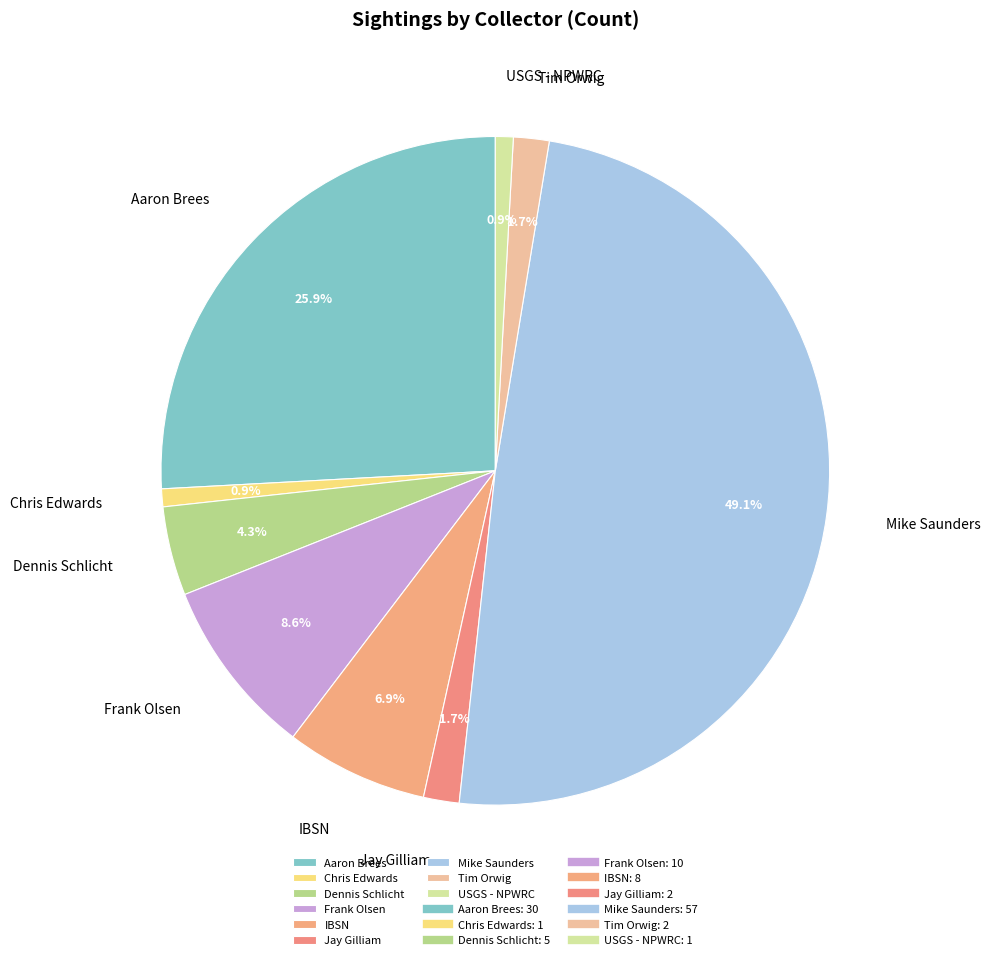

What percentage do Jay Gilliam and Dennis Schlicht together represent?

6.0%